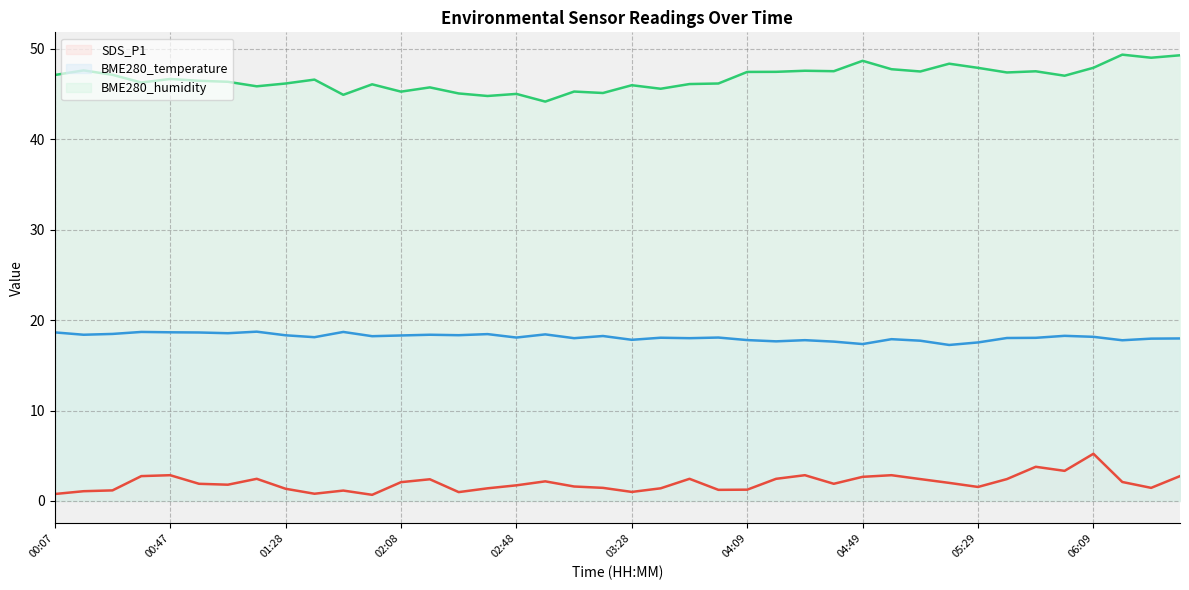

Which label corresponds to the smallest value in the chart?

01:58